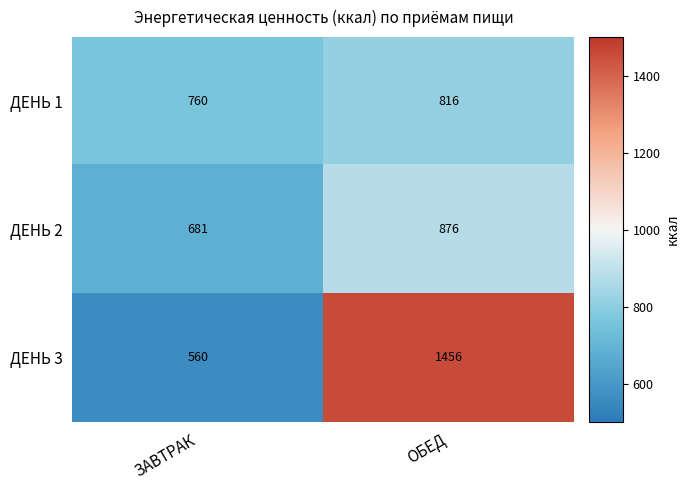

What is the sum of all ДЕНЬ 2 values?

1557